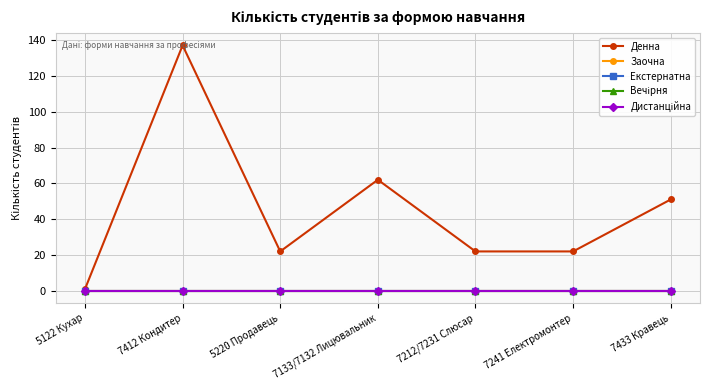

Between 7212/7231 Слюсар and 7433 Кравець, which series saw the biggest shift?

Денна